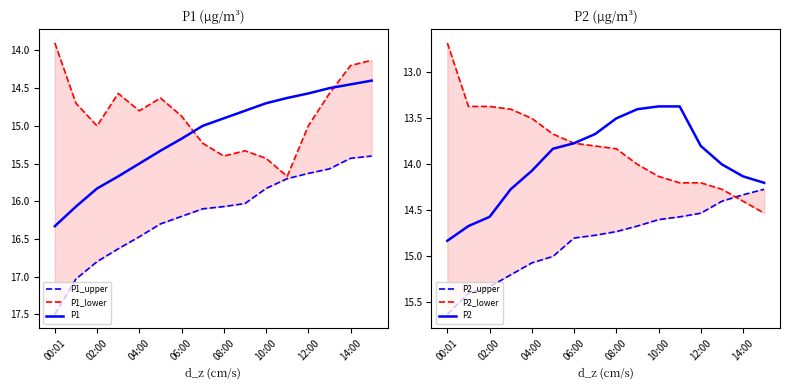

Is this an area chart (filled region under the line)?

No